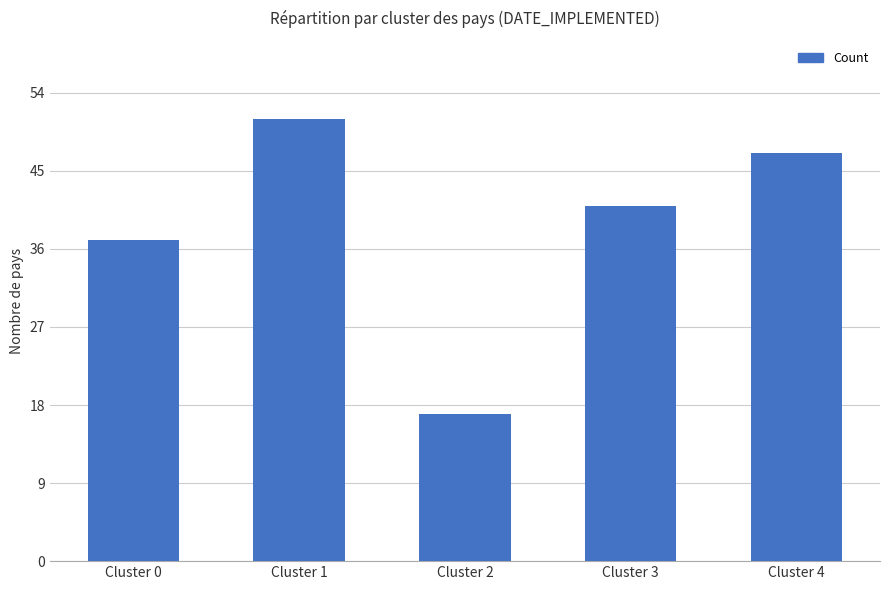

Reading right to left, extract all data points from this chart.

Cluster 4=47	Cluster 3=41	Cluster 2=17	Cluster 1=51	Cluster 0=37